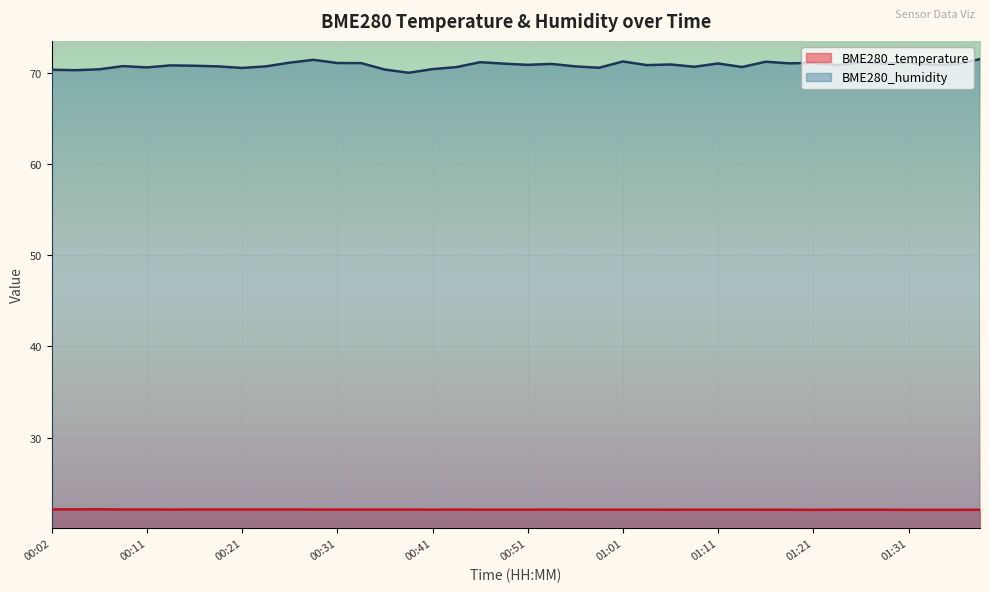

At which category is the sum across all series the highest?

01:39